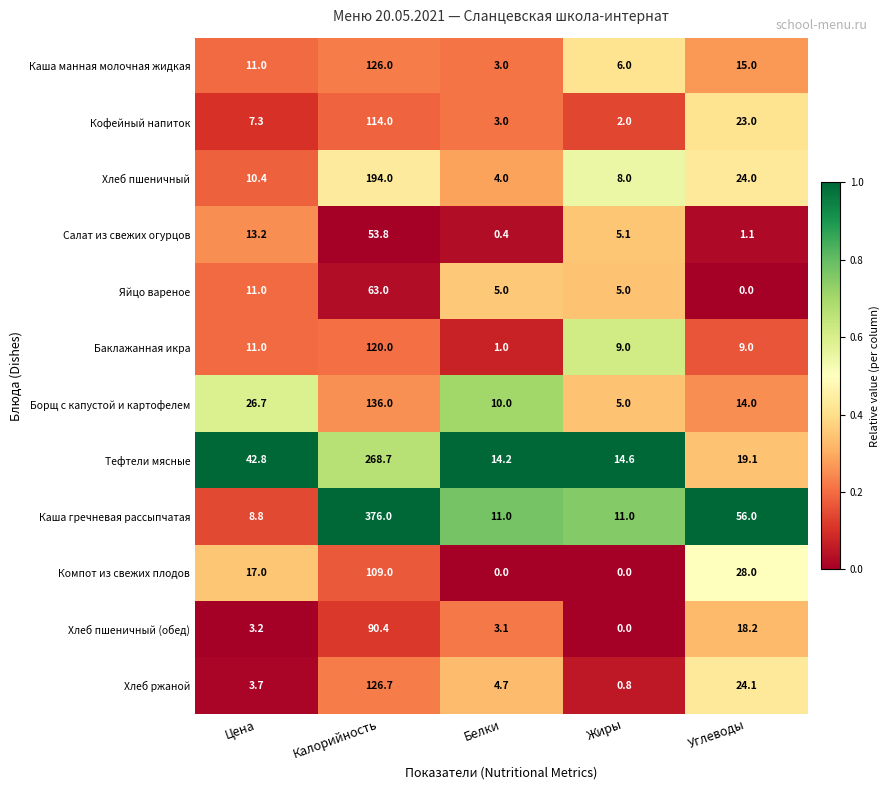

What is the difference between the maximum and minimum values in the Хлеб пшеничный (обед) series?

90.4